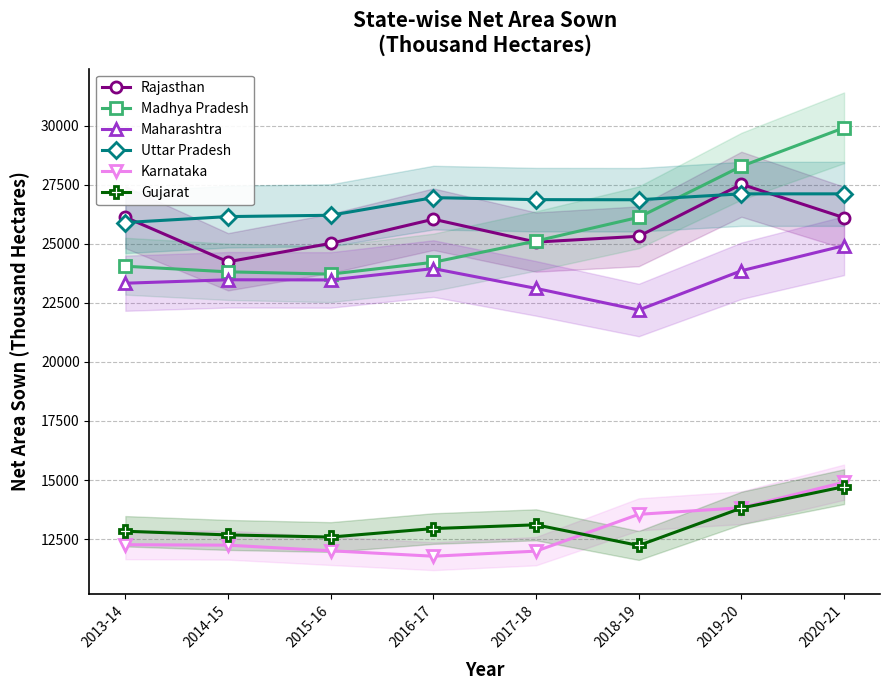

The value of Maharashtra at 2020-21 is 33074. True or false?

False